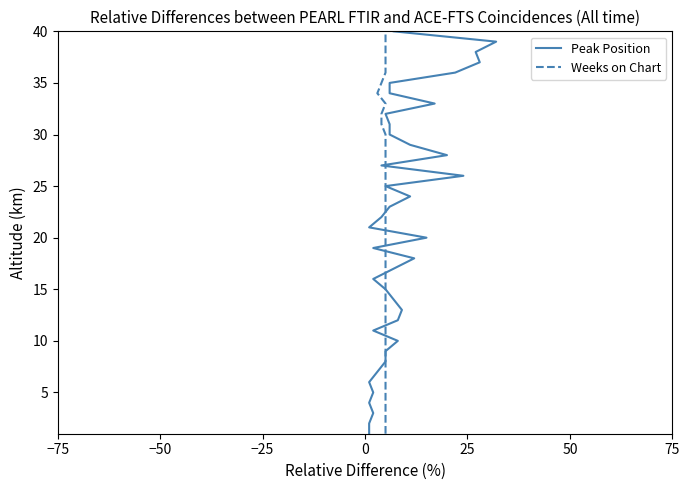

What are all the series names shown in the legend?

Peak Position, Weeks on Chart